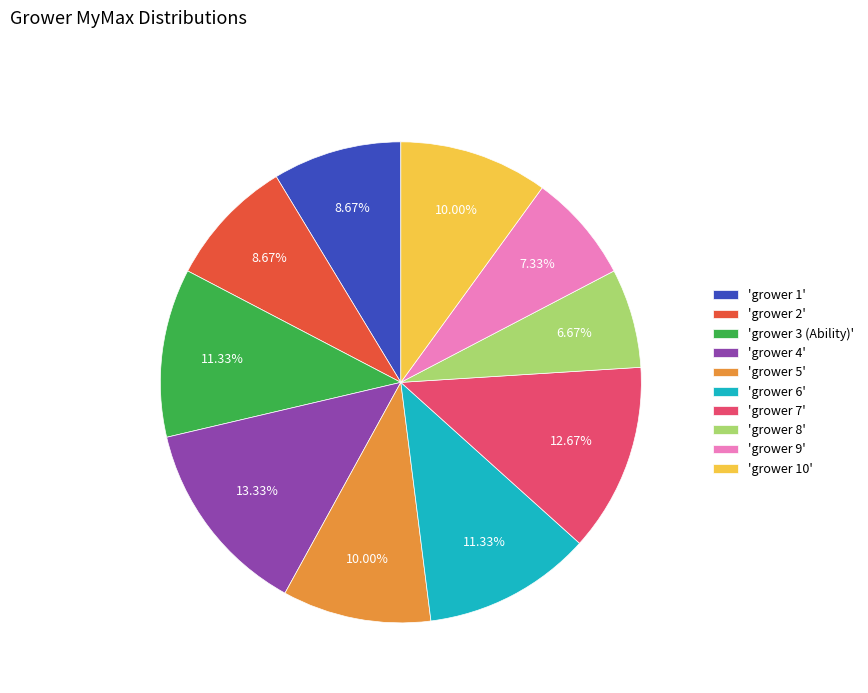

Which has a higher value, 'grower 3 (Ability)' or 'grower 8'?

'grower 3 (Ability)'